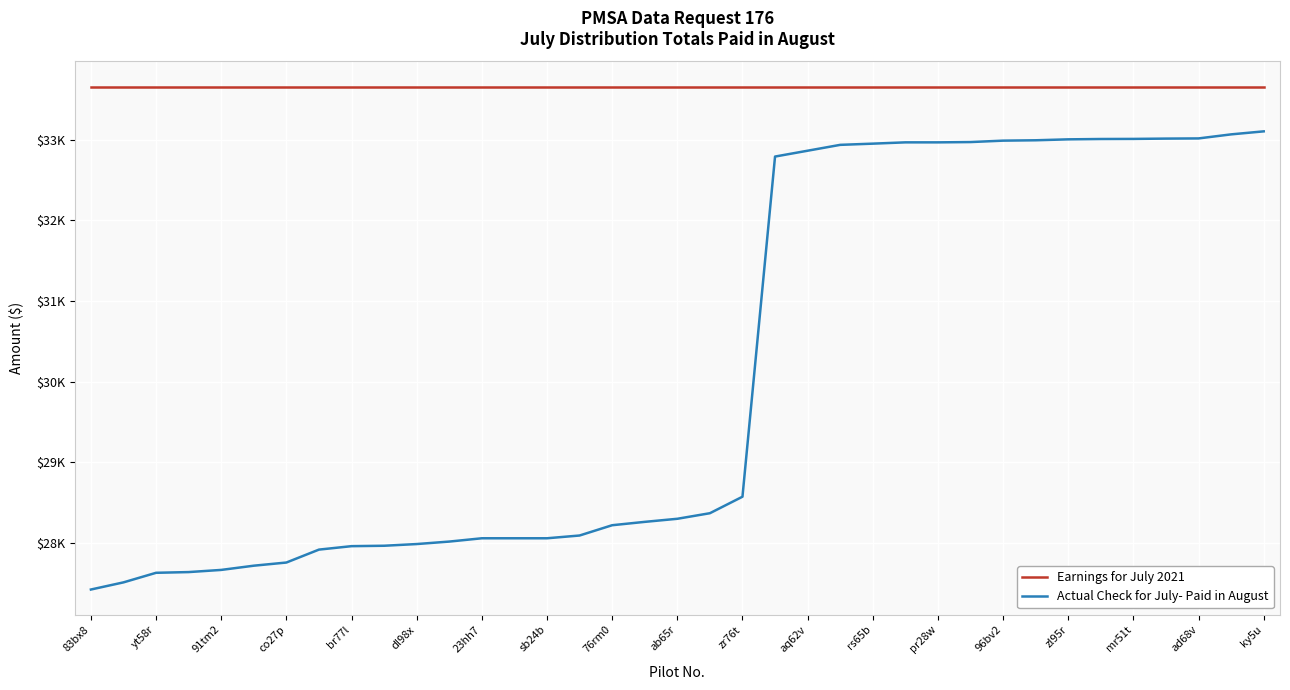

What is the value of the Earnings for July 2021 point at the 19th from the left?

33656.9